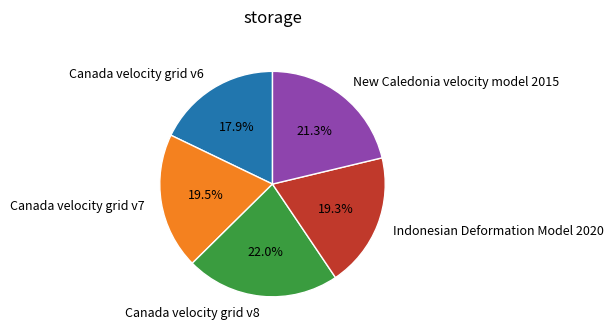

Is there a majority slice in this chart?

No